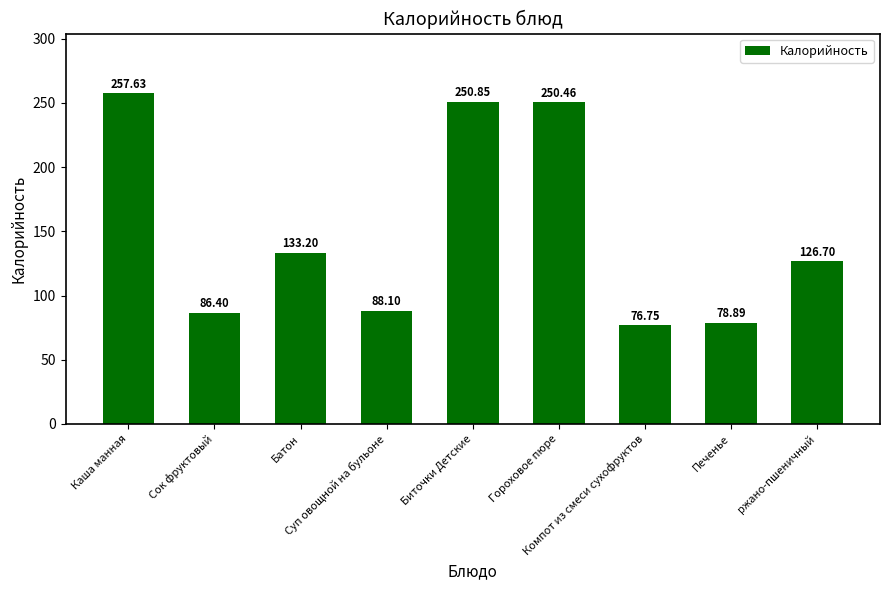

Which has a higher value, Компот из смеси сухофруктов or ржано-пшеничный?

ржано-пшеничный